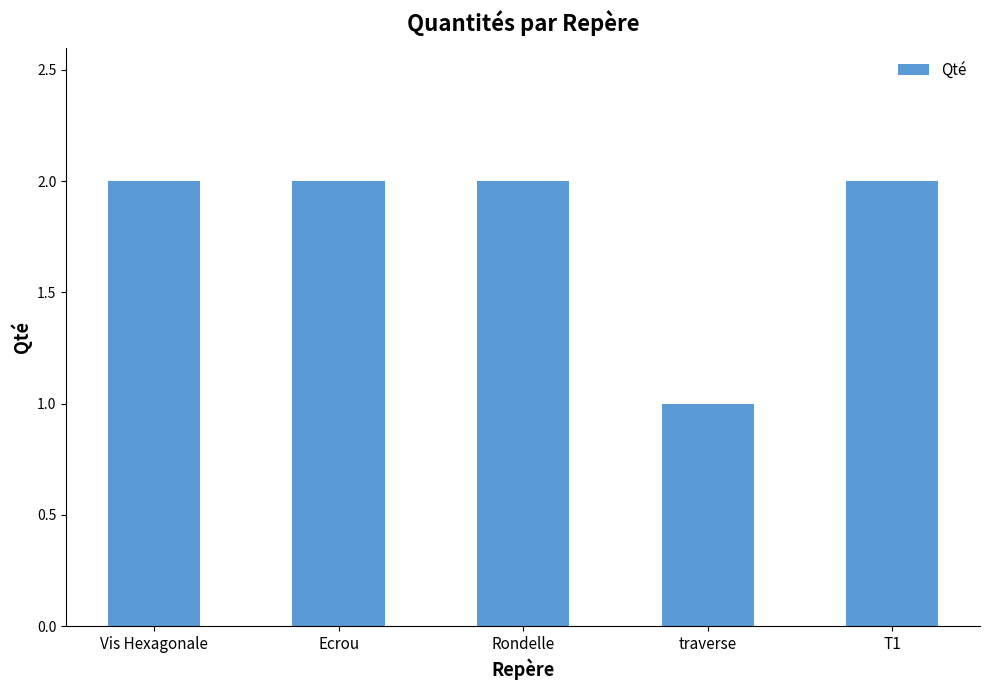

What is the maximum value shown in the chart?

2